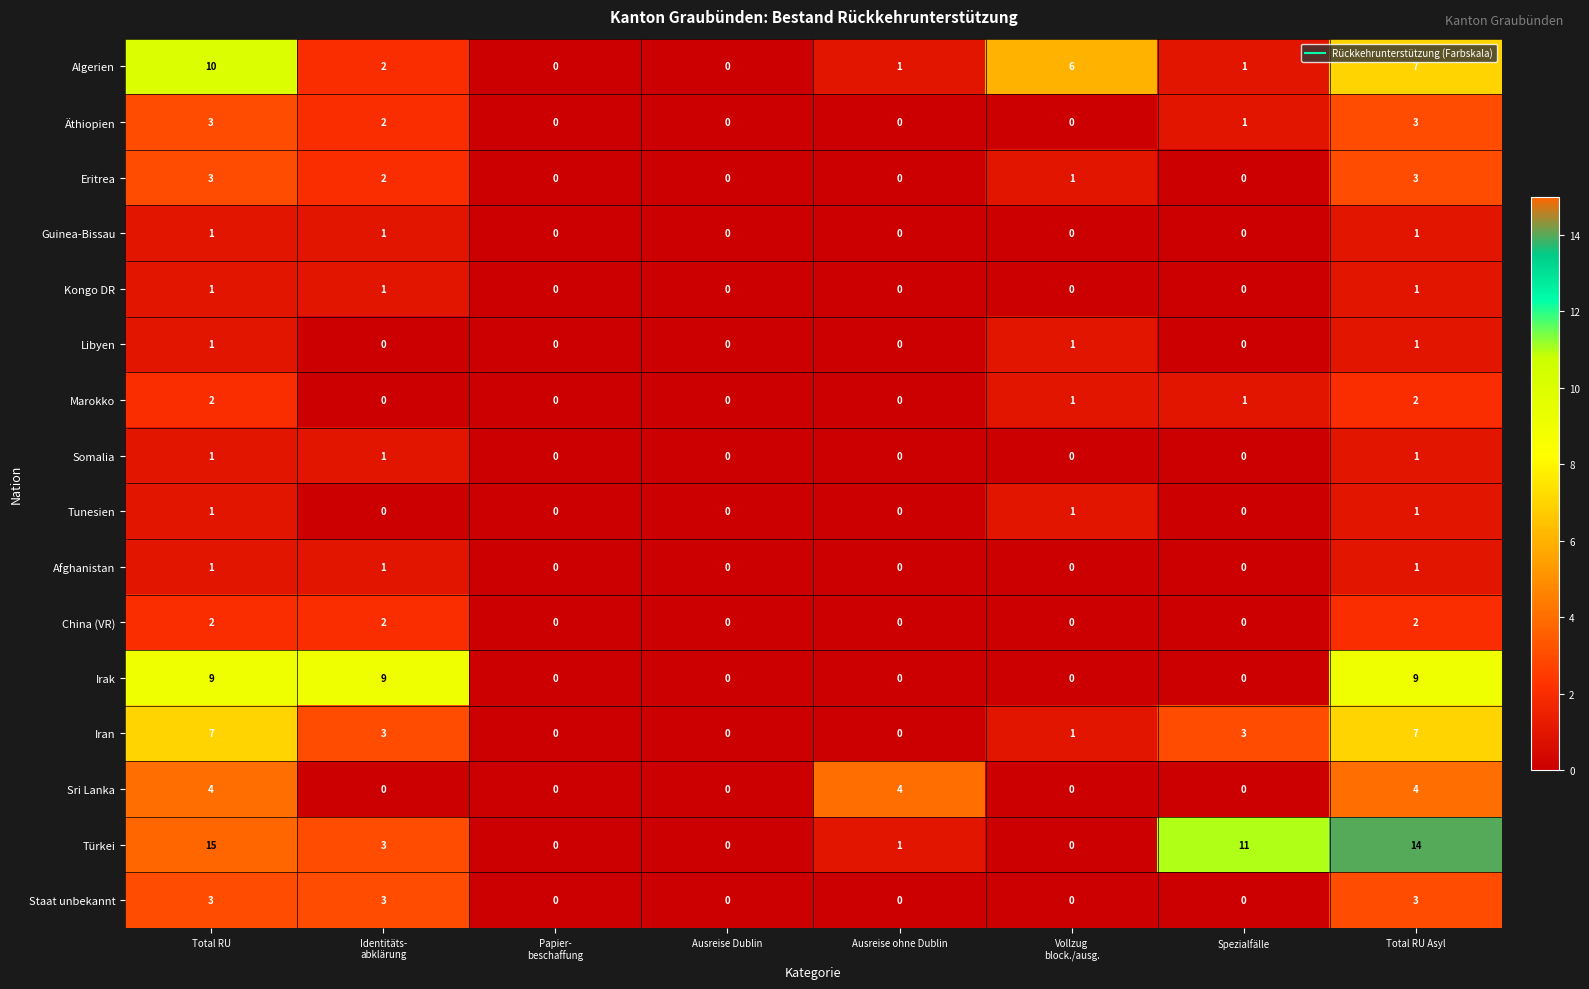

What is the maximum value shown in the chart?

15